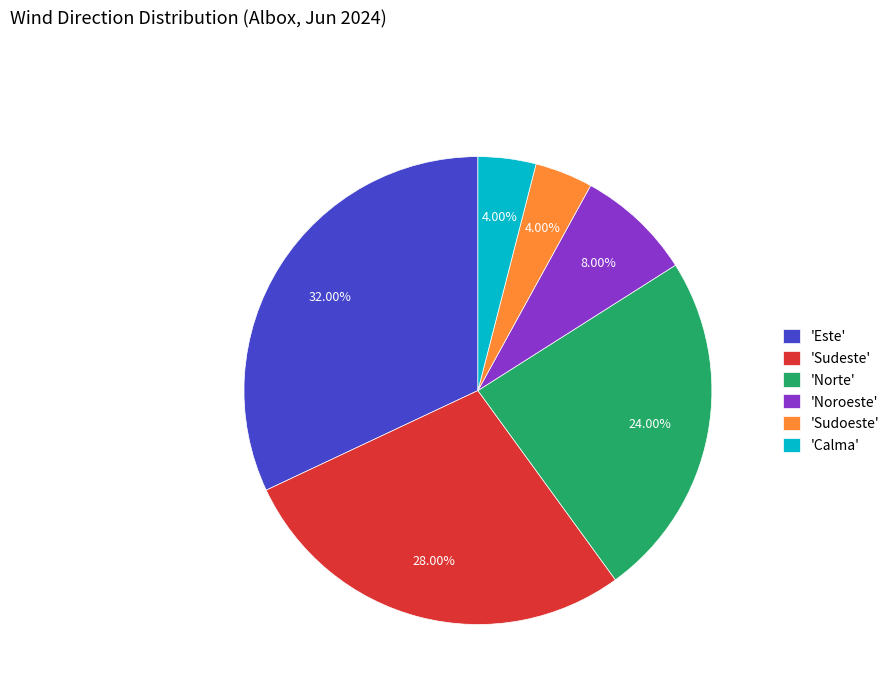

Is there any slice that represents more than half of the pie?

No